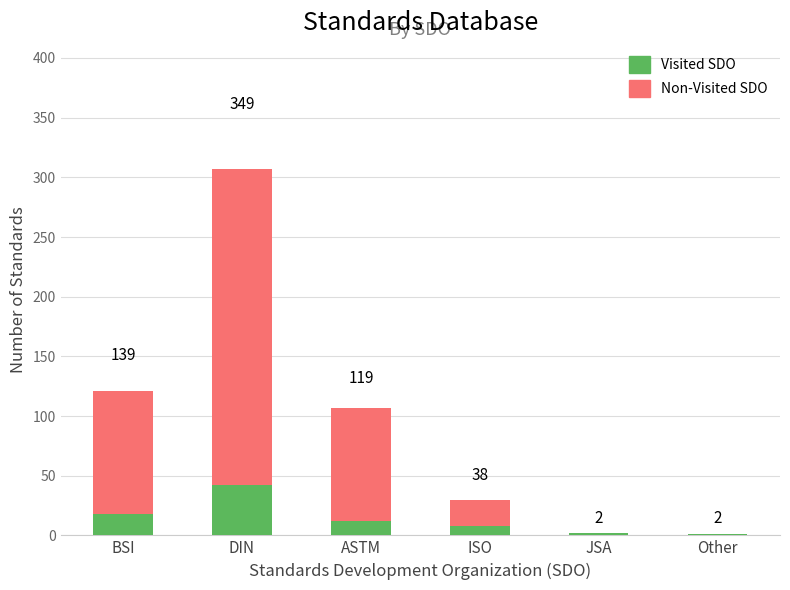

Is it true that Non-Visited SDO equals 146 at JSA?

False